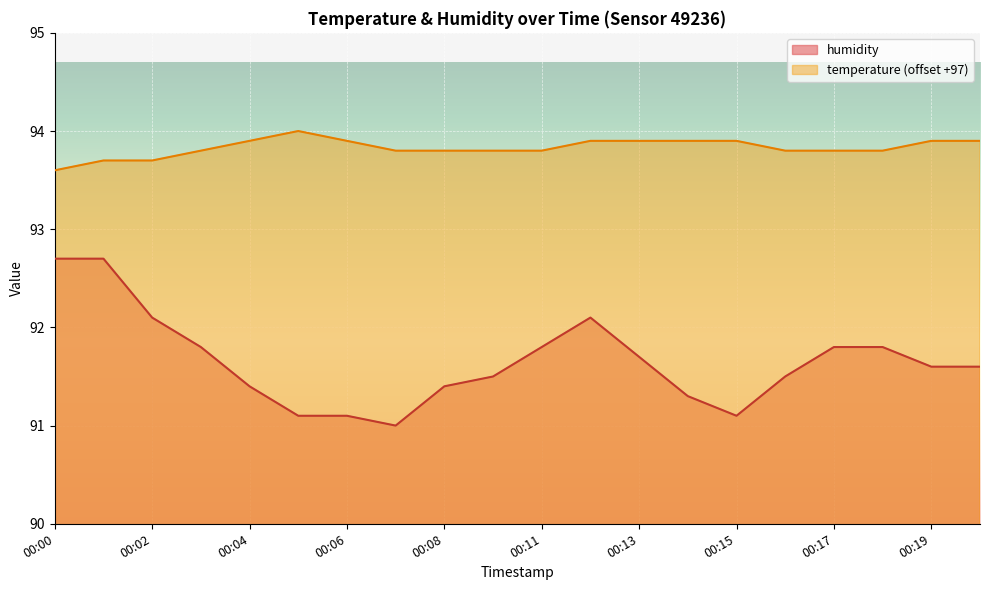

Which label corresponds to the largest value in the chart?

00:05